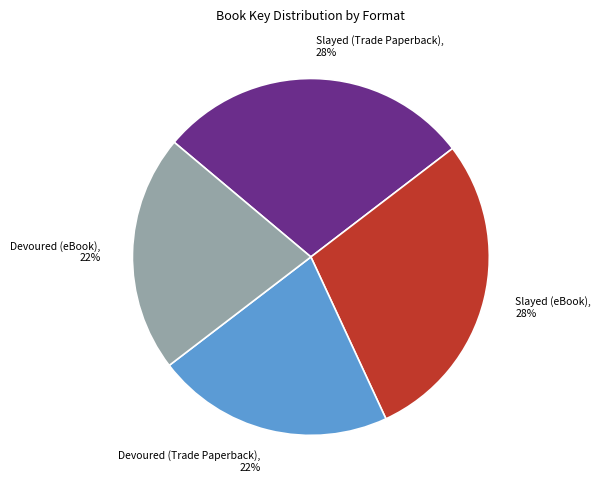

Count the number of slices in the pie.

4